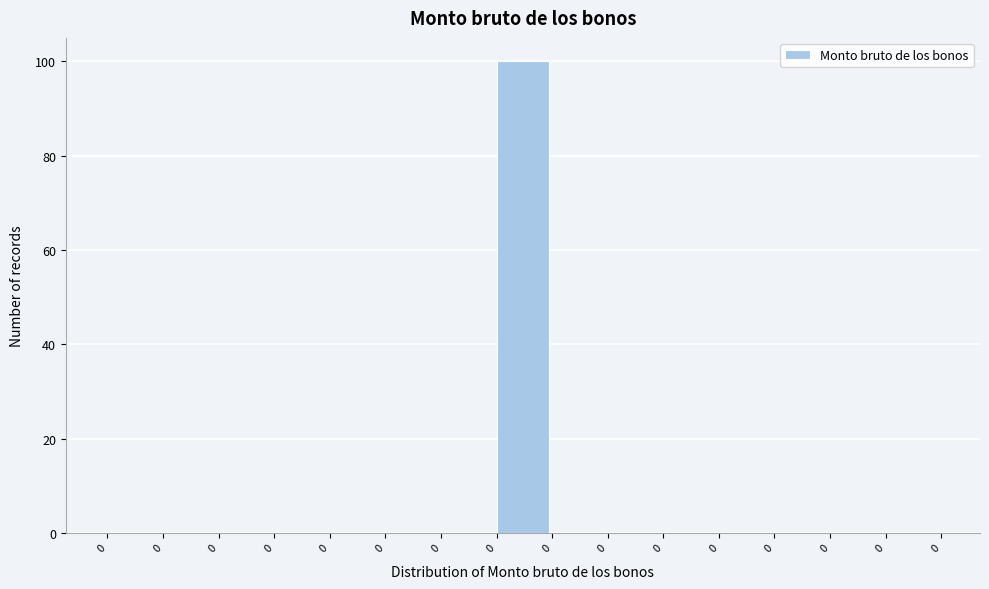

How many categories are shown in the chart?

15